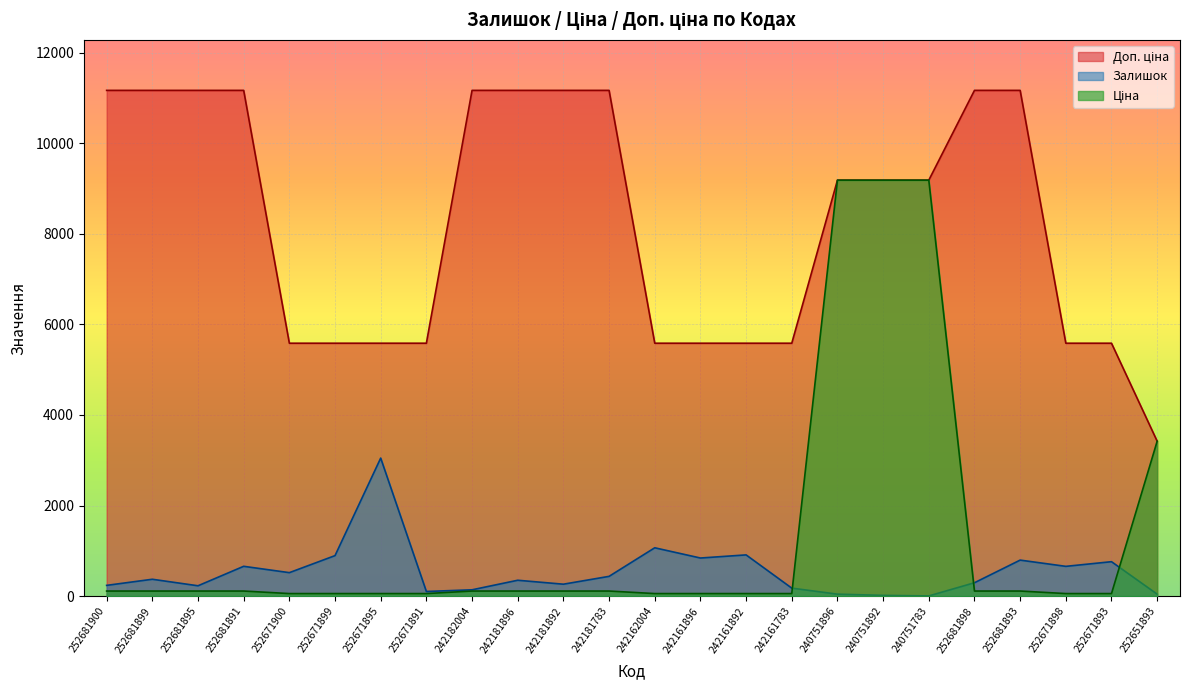

True or false: Залишок and Доп. ціна cross at least once.

False